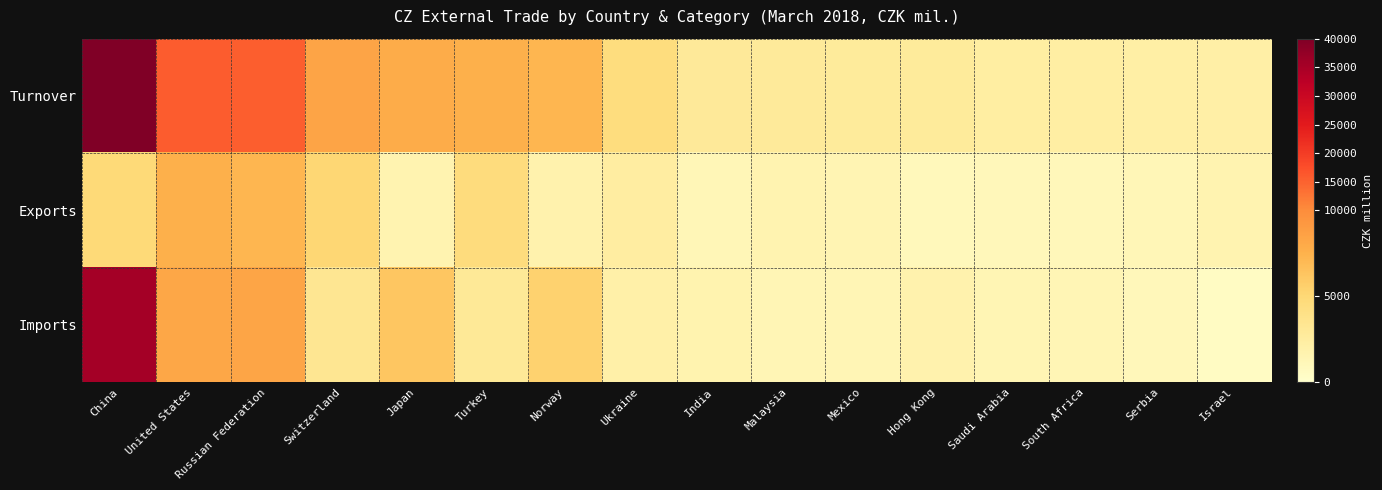

At how many categories does at least one series exceed 30299?

1